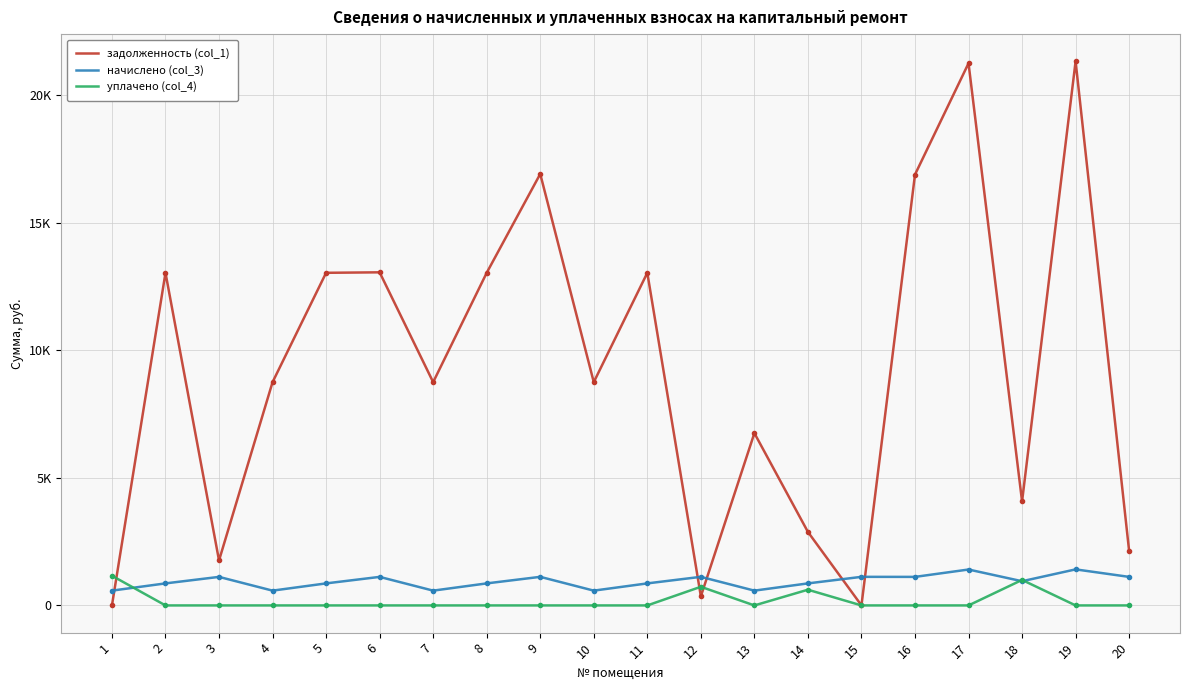

What are all the series names shown in the legend?

задолженность (col_1), начислено (col_3), уплачено (col_4)